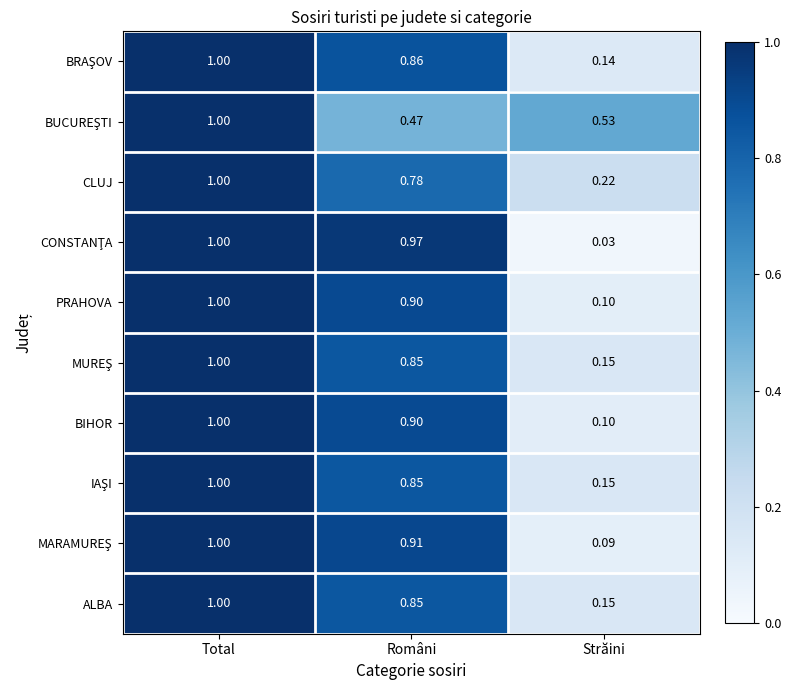

At which category is the sum across all series the highest?

Total